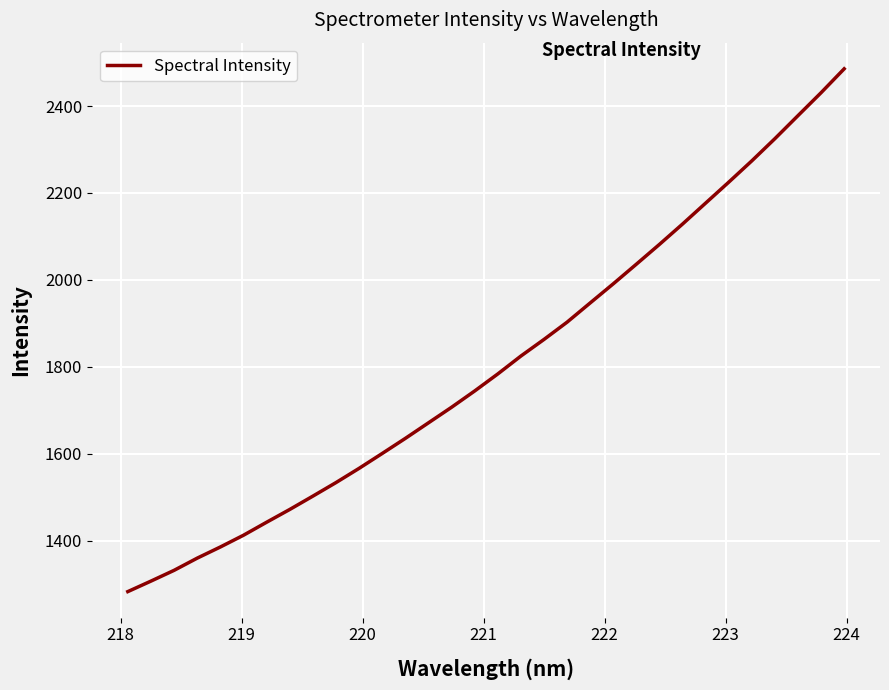

What is the smallest value displayed?

1282.9